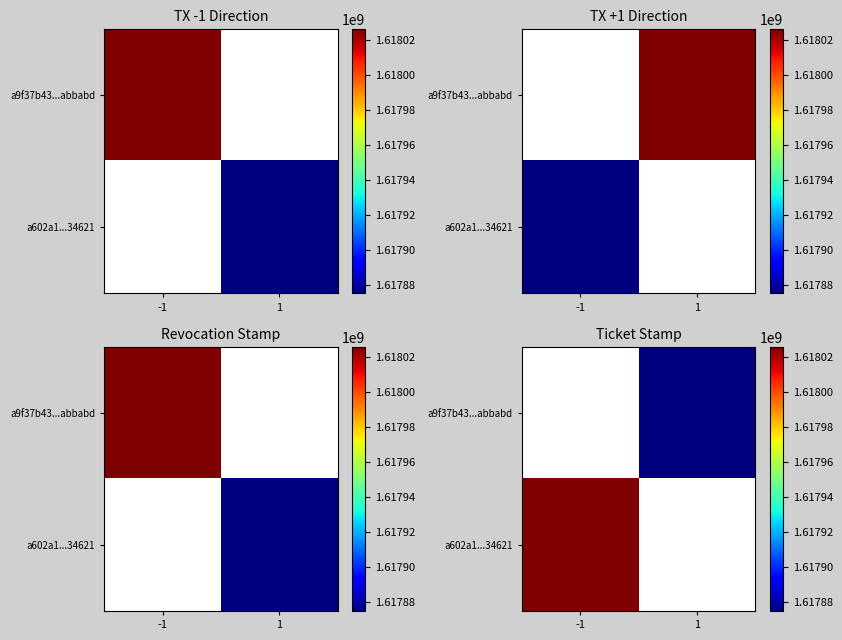

The a9f37b43...abbabd series shows 1617875069 at 1. True or false?

True